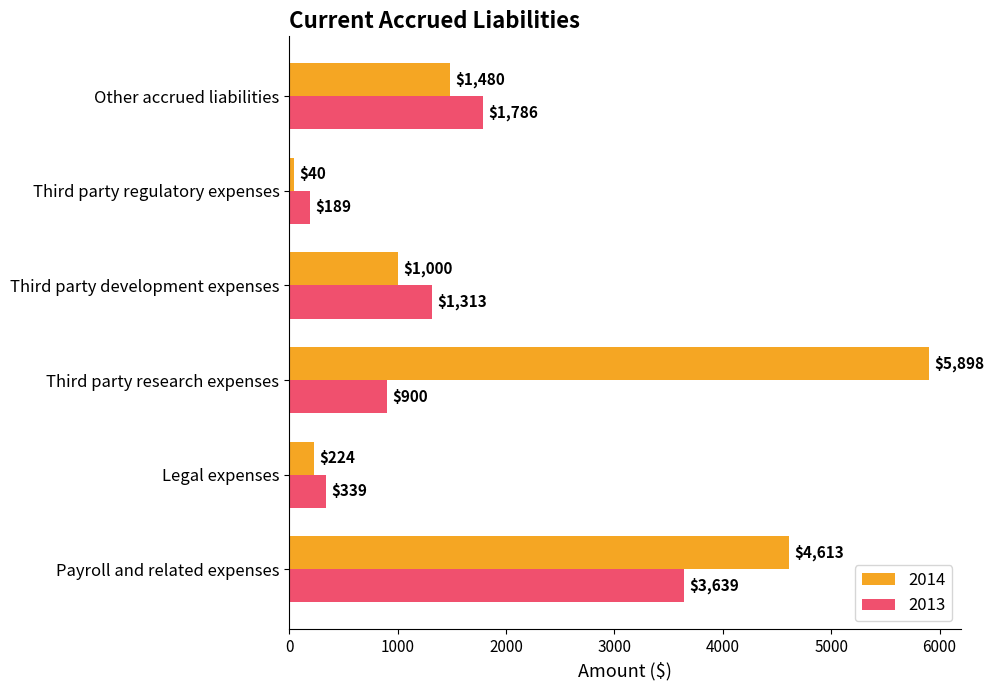

Is it true that 2014 equals 393 at Other accrued liabilities?

False